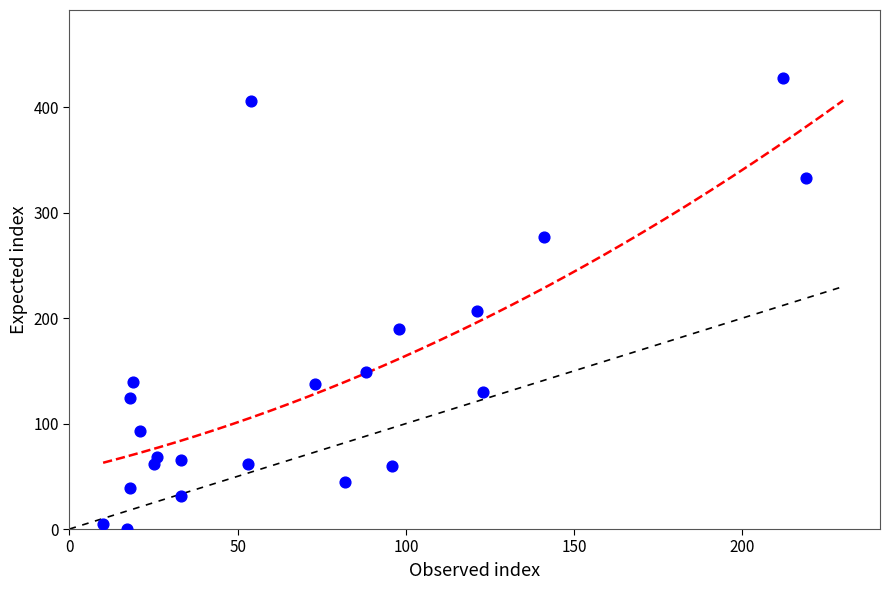

What is the range of X values (max minus min)?

209